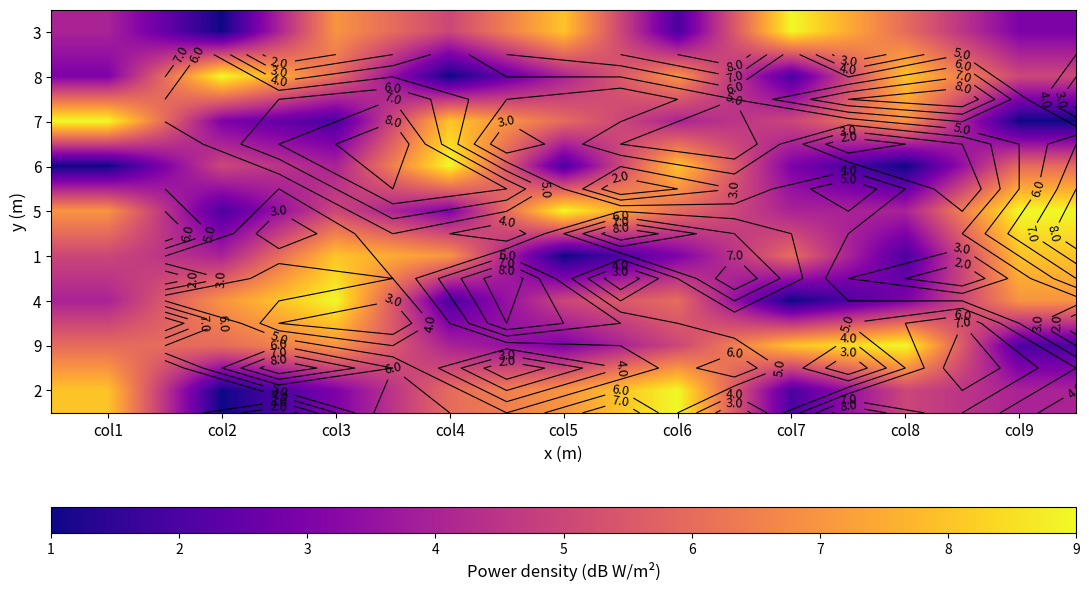

What is the total value across all series at col9?

45